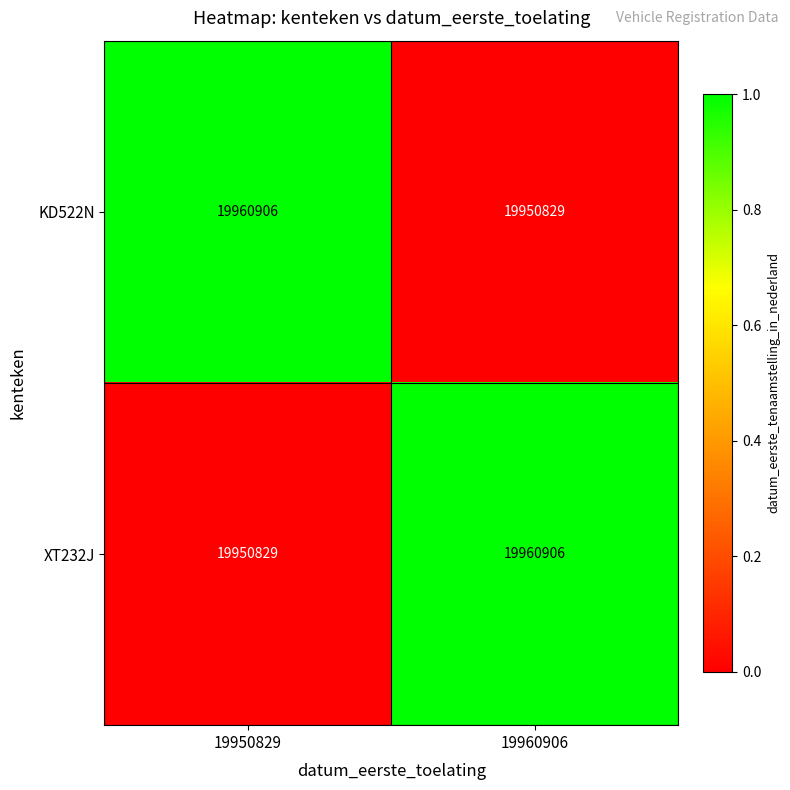

What is the total value across all series at 19950829?

39911735